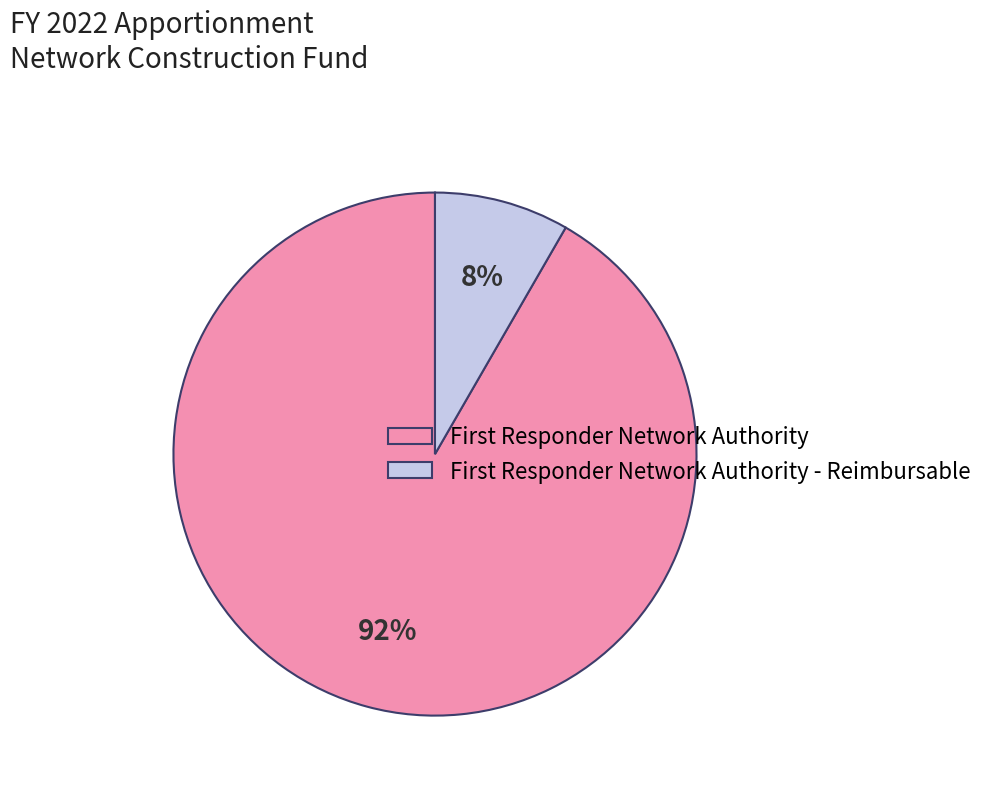

What is the smallest slice in the pie chart?

First Responder Network Authority - Reimbursable